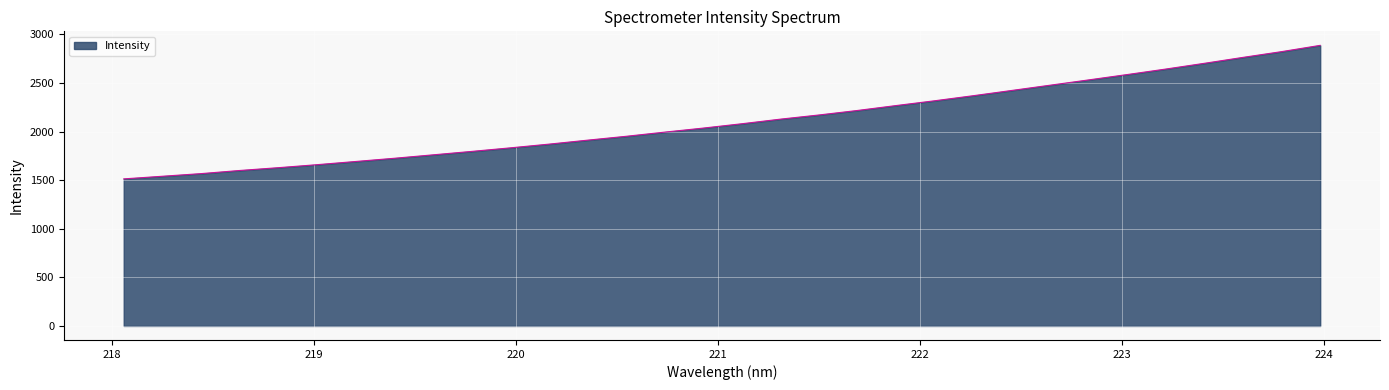

What is the difference between the maximum and minimum values?

1374.1